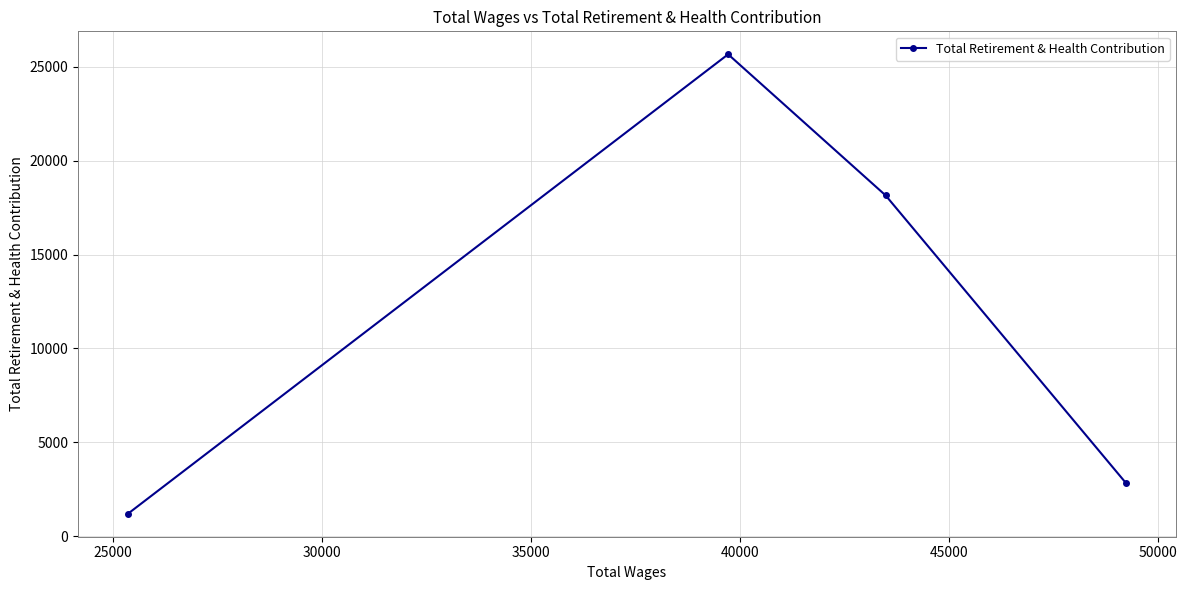

What is the maximum value shown in the chart?

25659